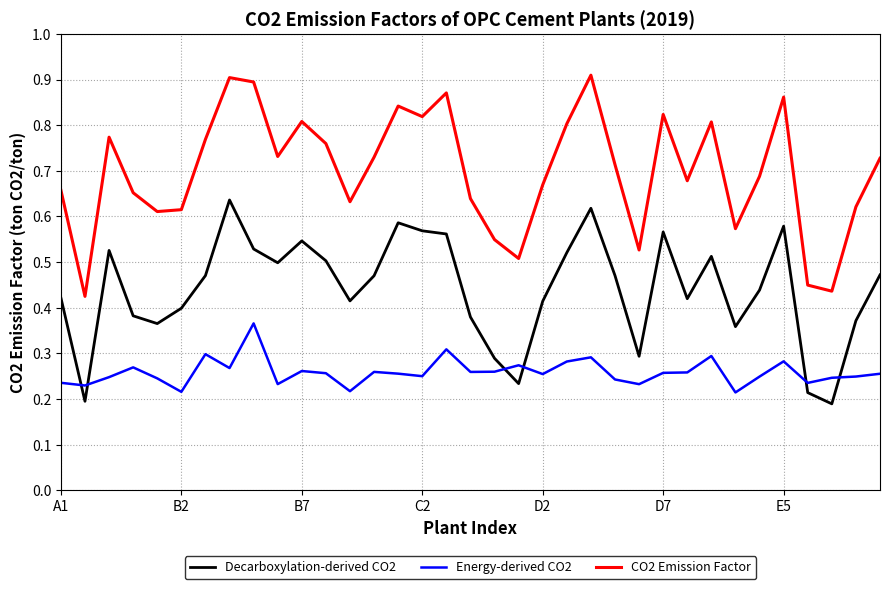

Which series has the largest total across all categories?

CO2 Emission Factor